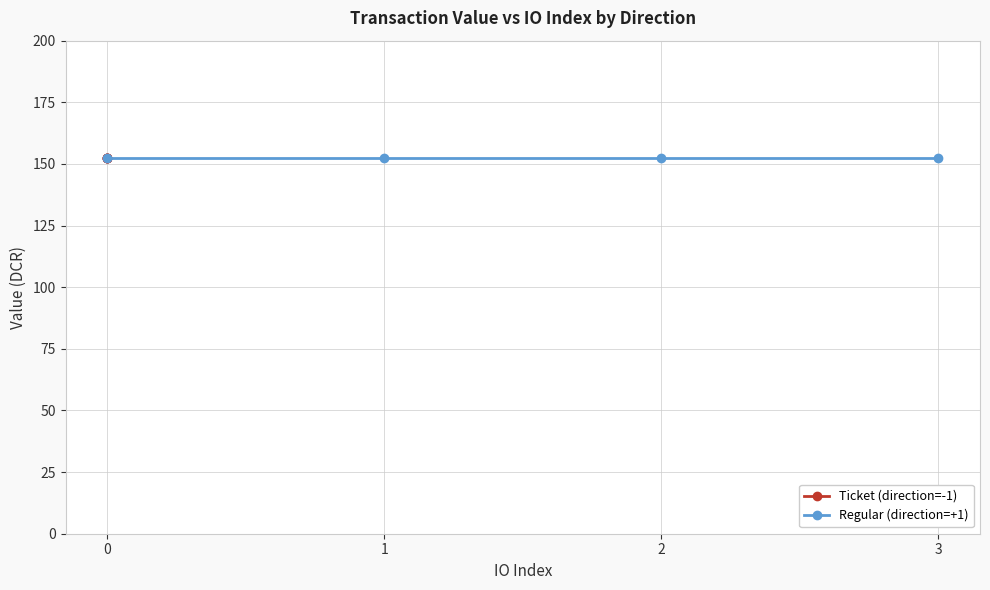

List the series in order of their overall mean, highest first.

Regular (direction=+1), Ticket (direction=-1)